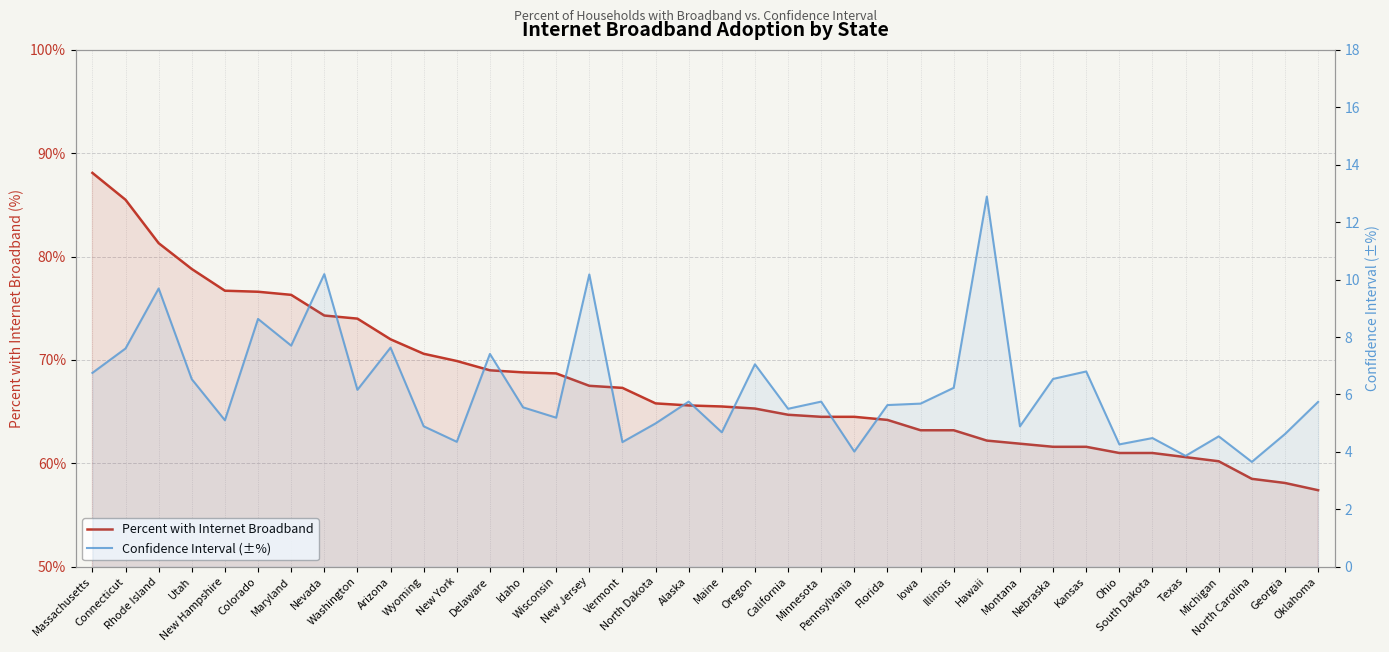

Rank the series by their average value, from lowest to highest.

Confidence Interval (±%), Percent with Internet Broadband